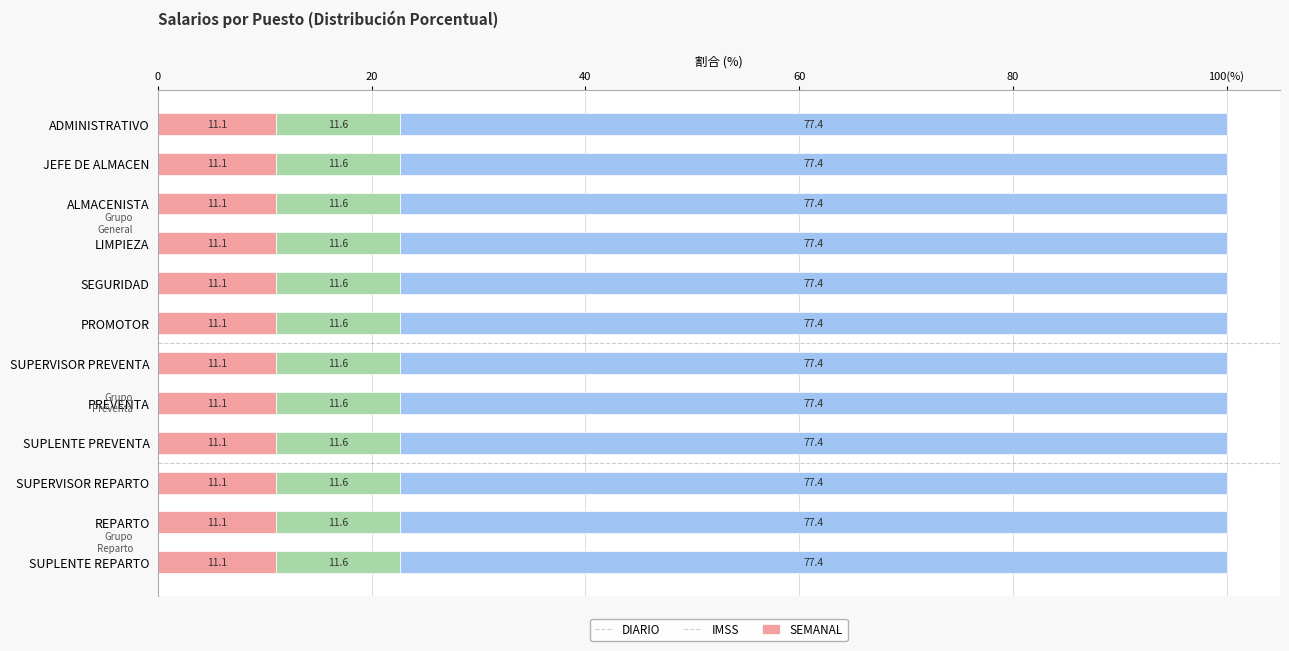

What are all the series names shown in the legend?

DIARIO, IMSS, SEMANAL